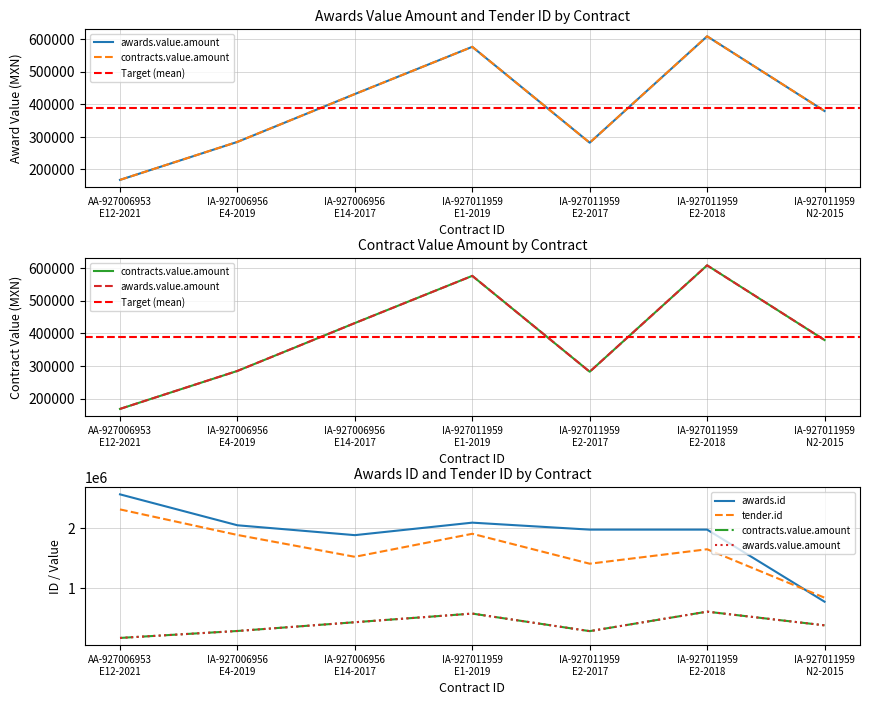

Which series changed the most between IA-927006956 E14-2017 and IA-927011959 E2-2018?

awards.value.amount